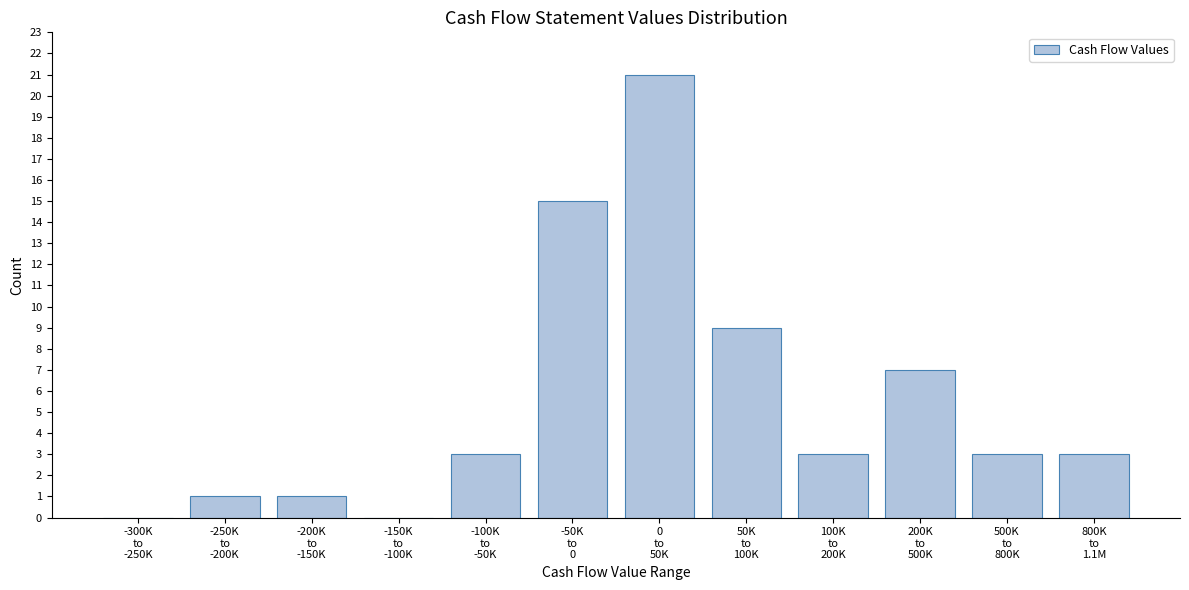

What is the maximum value shown in the chart?

21